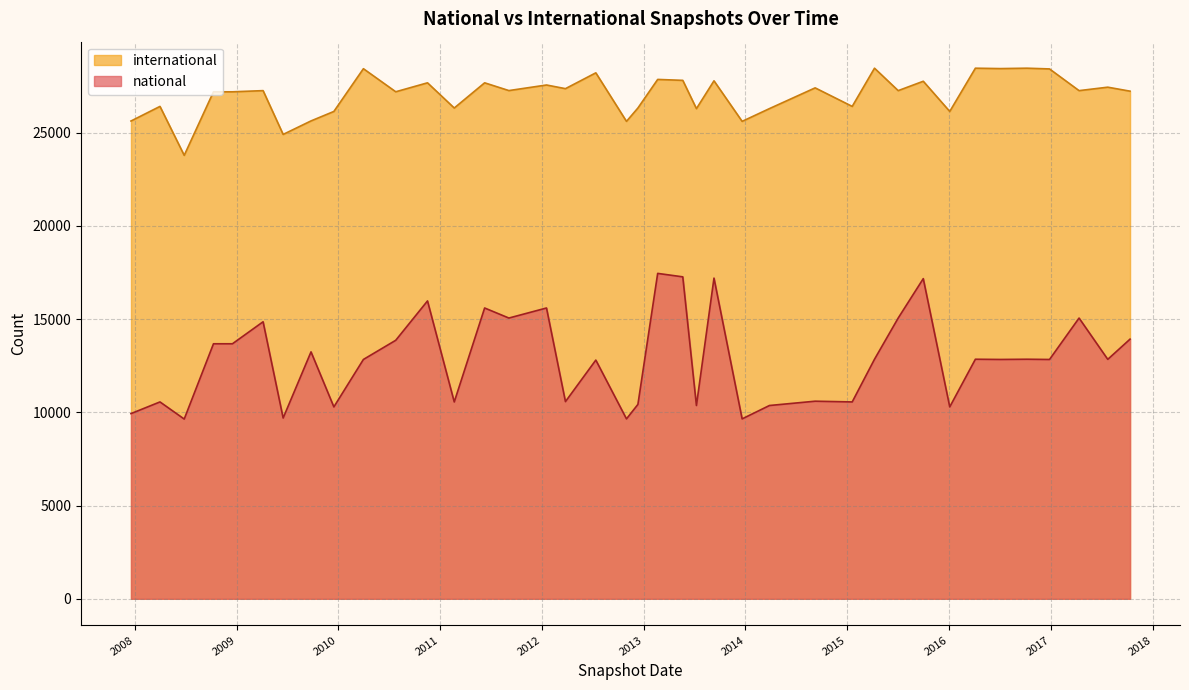

True or false: national and international intersect in this chart.

False